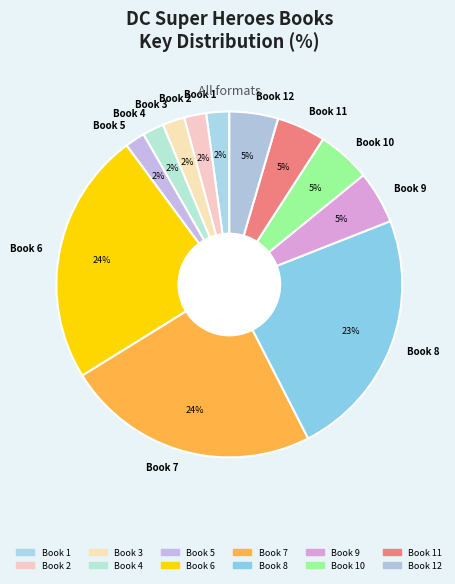

The Book 10 slice represents 5% of the pie. True or false?

True